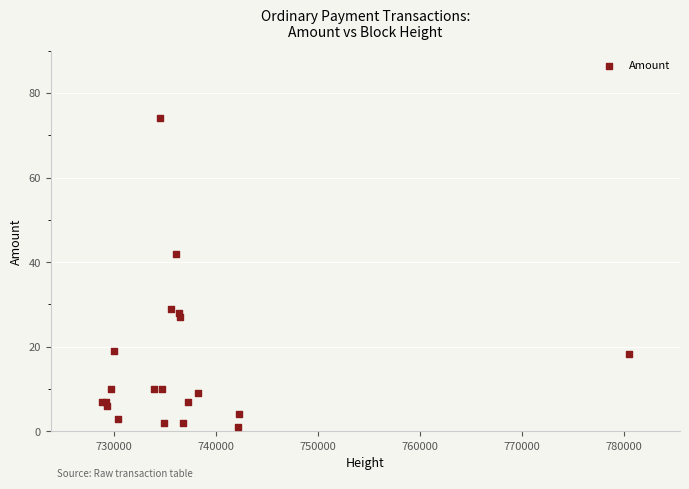

What Y value in the scatter plot is closest to 37?

42.0